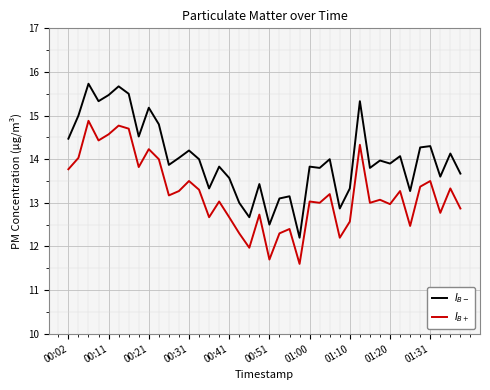

Does the chart have visible grid lines?

Yes